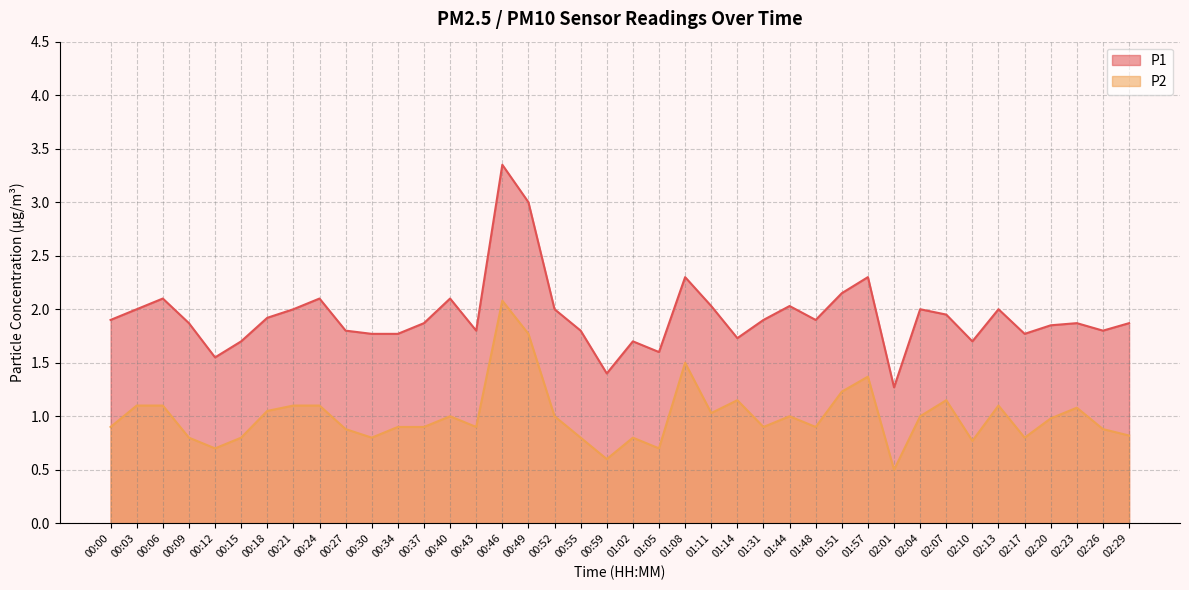

Where is the first local maximum for P1?

00:06